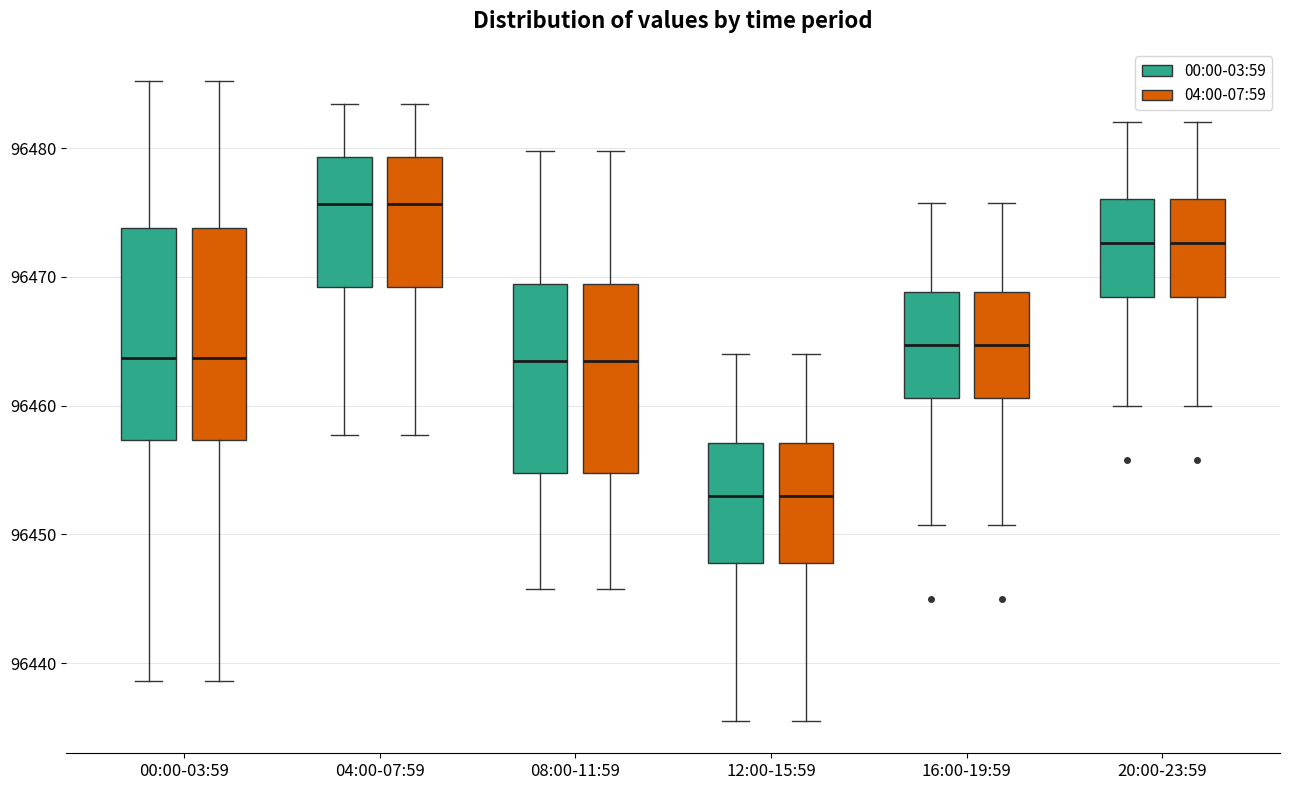

Reading left to right, transcribe this box plot: for each box, give where its median line is, the range the box spans, and where its two whiskers end, as read against the y-axis. The values are not printed on the chart, so give them approximately, as read against the axis.

00:00-03:59 (00:00-03:59): median 96464, box 96457 to 96474, whiskers 96439 to 96485
00:00-03:59 (04:00-07:59): median 96464, box 96457 to 96474, whiskers 96439 to 96485
04:00-07:59 (00:00-03:59): median 96476, box 96469 to 96479, whiskers 96458 to 96483
04:00-07:59 (04:00-07:59): median 96476, box 96469 to 96479, whiskers 96458 to 96483
08:00-11:59 (00:00-03:59): median 96464, box 96455 to 96469, whiskers 96446 to 96480
08:00-11:59 (04:00-07:59): median 96464, box 96455 to 96469, whiskers 96446 to 96480
12:00-15:59 (00:00-03:59): median 96453, box 96448 to 96457, whiskers 96436 to 96464
12:00-15:59 (04:00-07:59): median 96453, box 96448 to 96457, whiskers 96436 to 96464
16:00-19:59 (00:00-03:59): median 96465, box 96461 to 96469, whiskers 96451 to 96476
16:00-19:59 (04:00-07:59): median 96465, box 96461 to 96469, whiskers 96451 to 96476
20:00-23:59 (00:00-03:59): median 96473, box 96468 to 96476, whiskers 96460 to 96482
20:00-23:59 (04:00-07:59): median 96473, box 96468 to 96476, whiskers 96460 to 96482